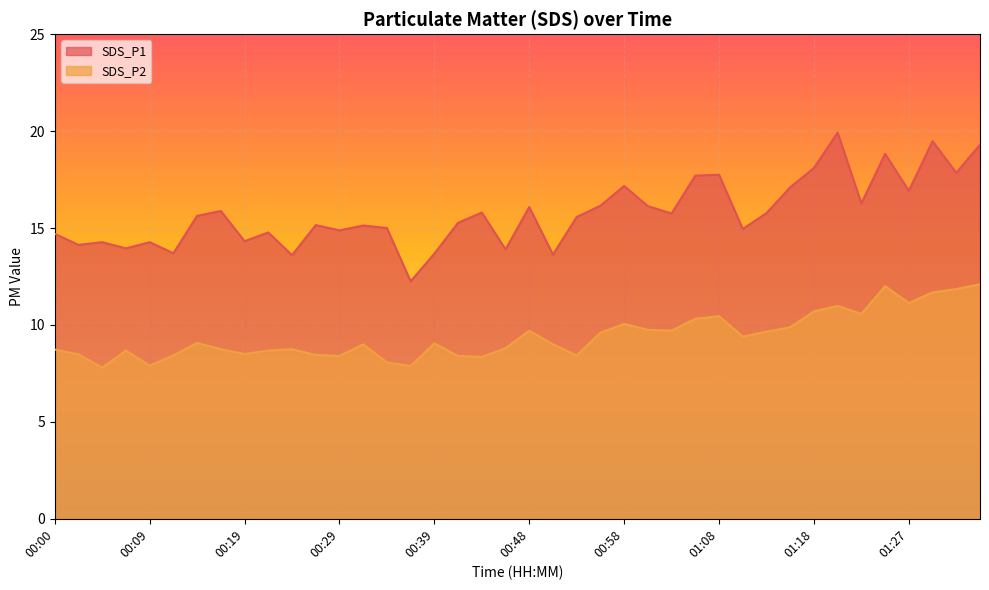

At how many categories does at least one series exceed 18?

5